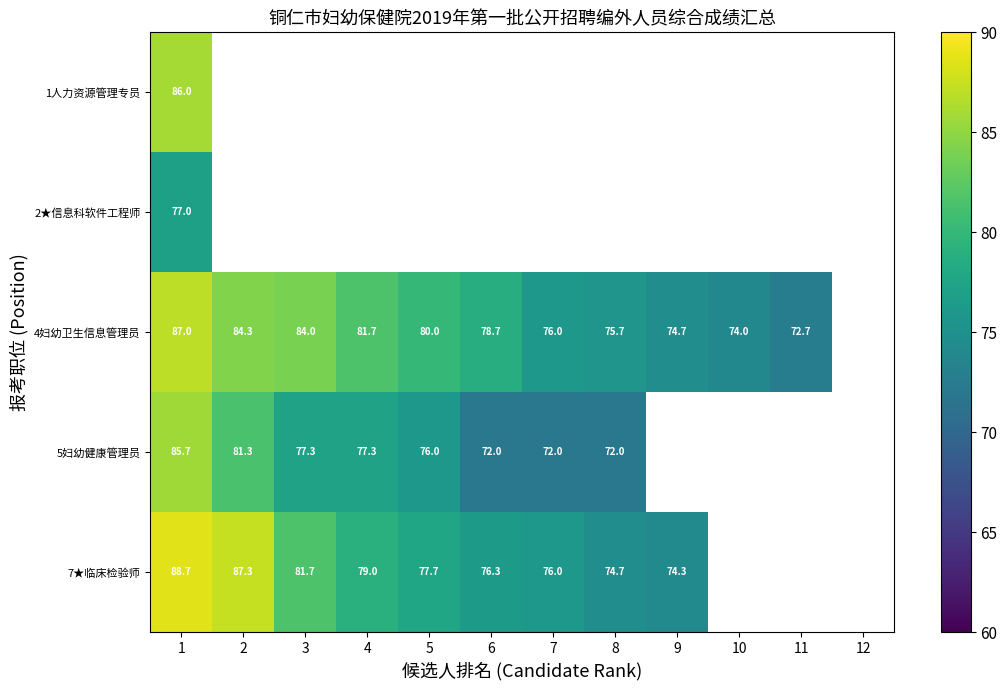

At which category does the chart reach its minimum across all series?

6